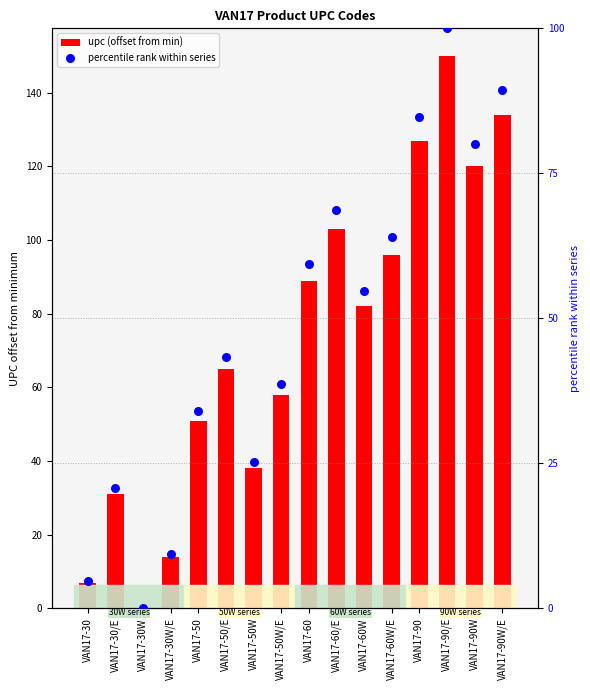

Is the value of percentile rank within series at VAN17-50/E greater than the value of upc (offset from min) at VAN17-30W/E?

Yes